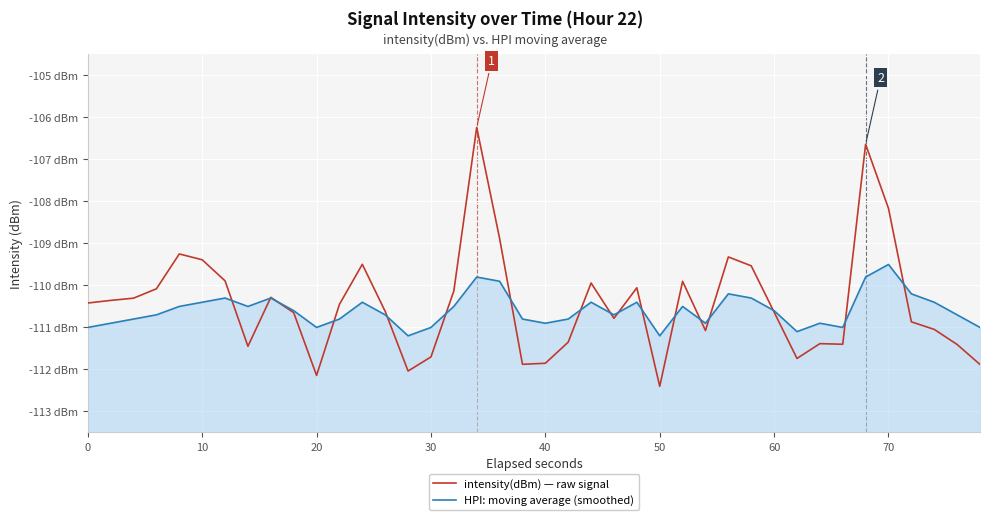

How many data points in HPI: moving average (smoothed) are above -110?

4